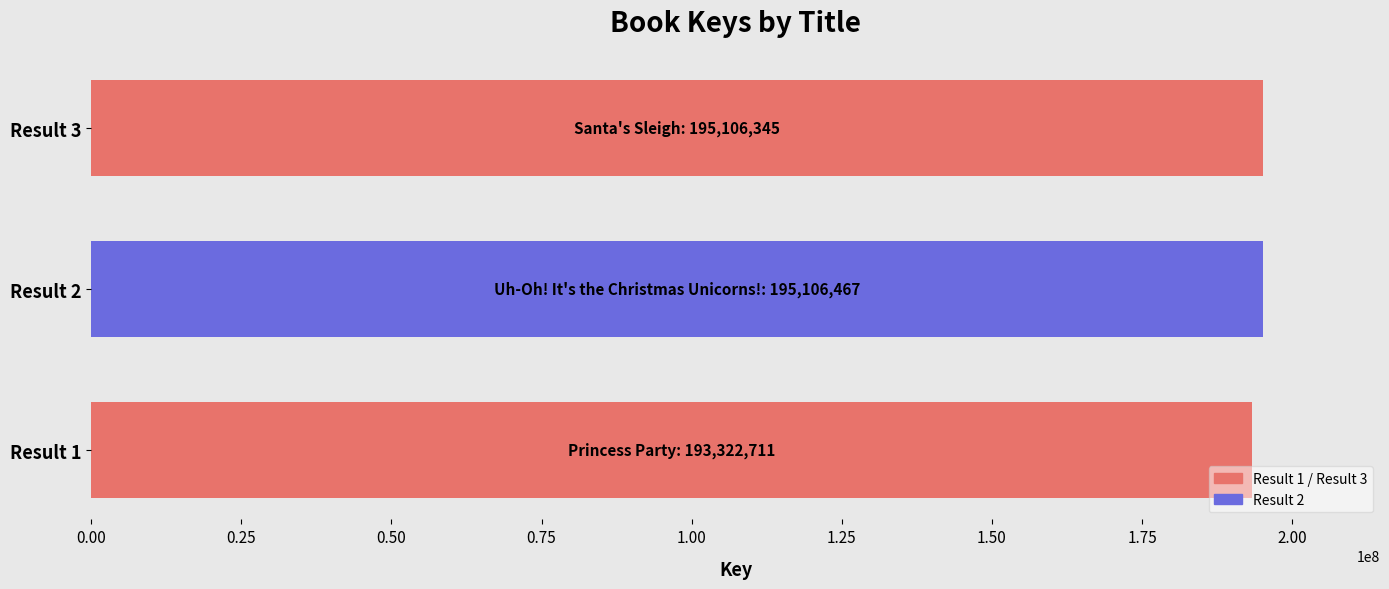

Is it true that the value at Result 2 is 279675994?

False